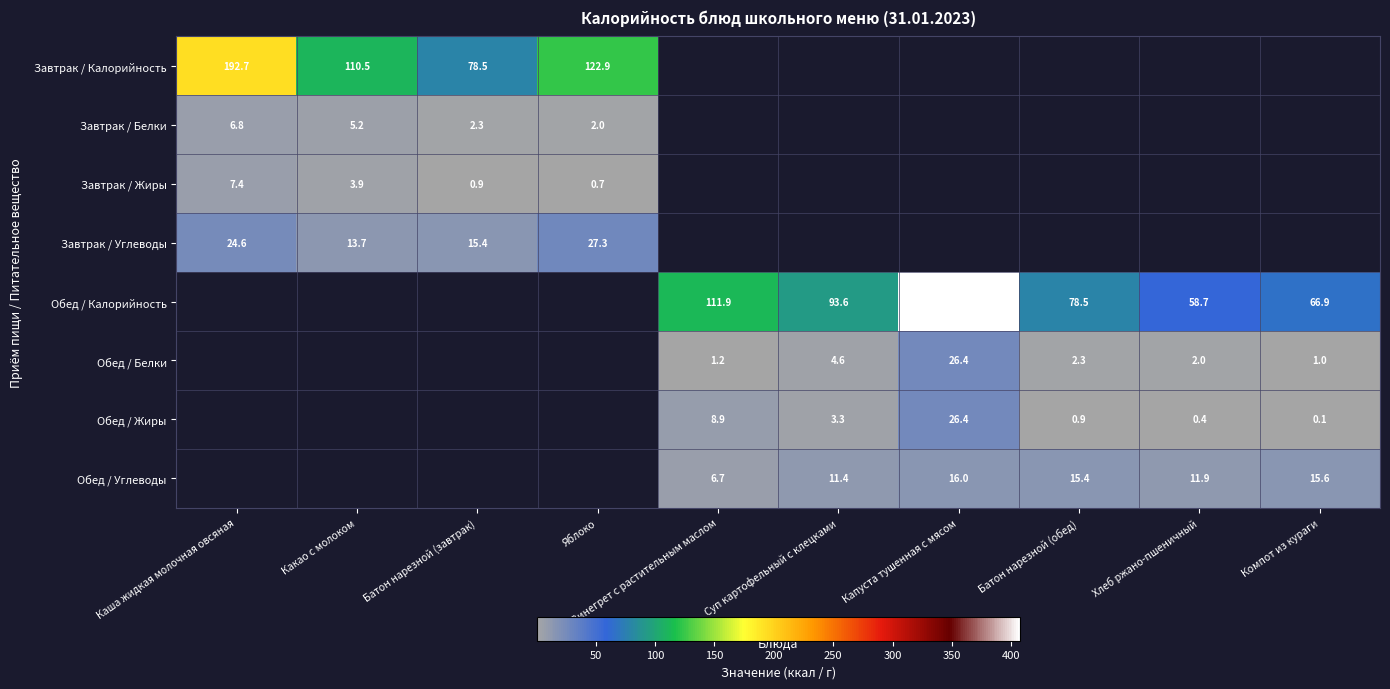

Is it true that Завтрак / Белки equals 2.0 at Яблоко?

True